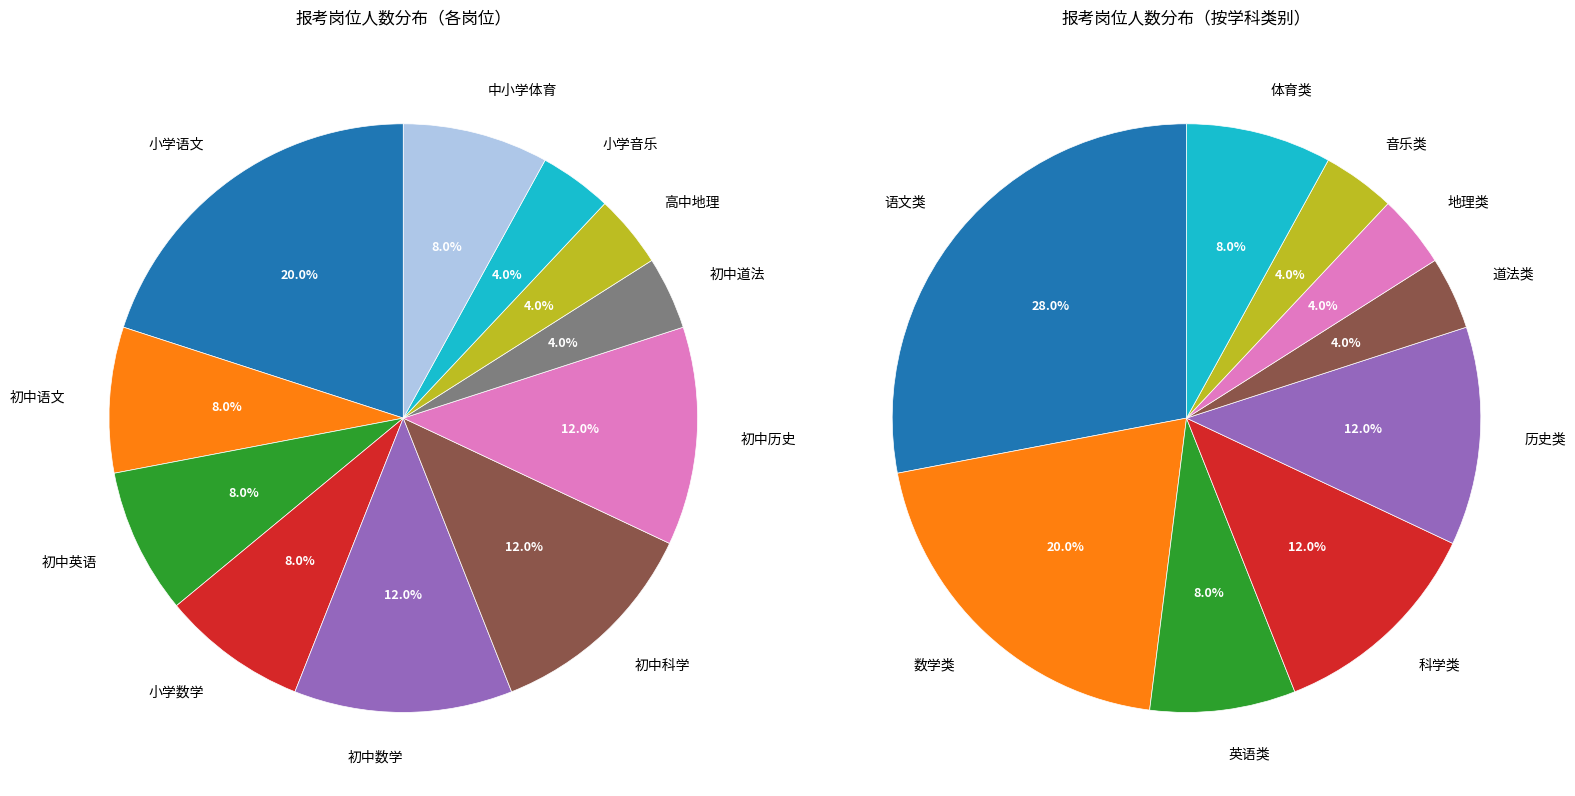

What percentage is the 小学数学 slice, to the nearest percent?

8%